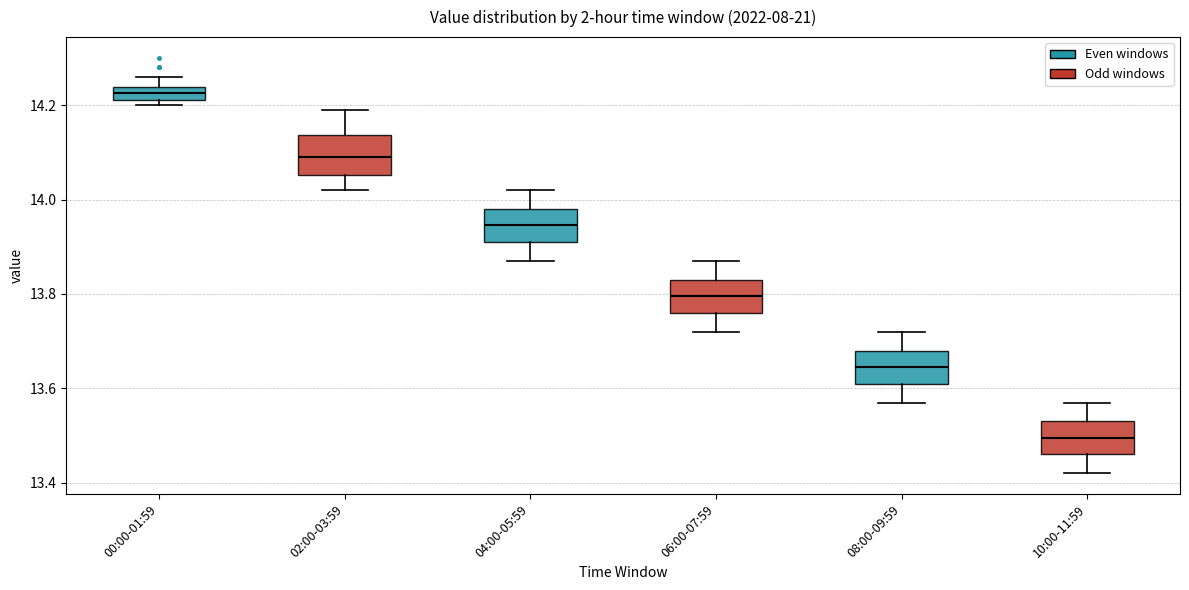

Which box has the lowest median line?

10:00-11:59